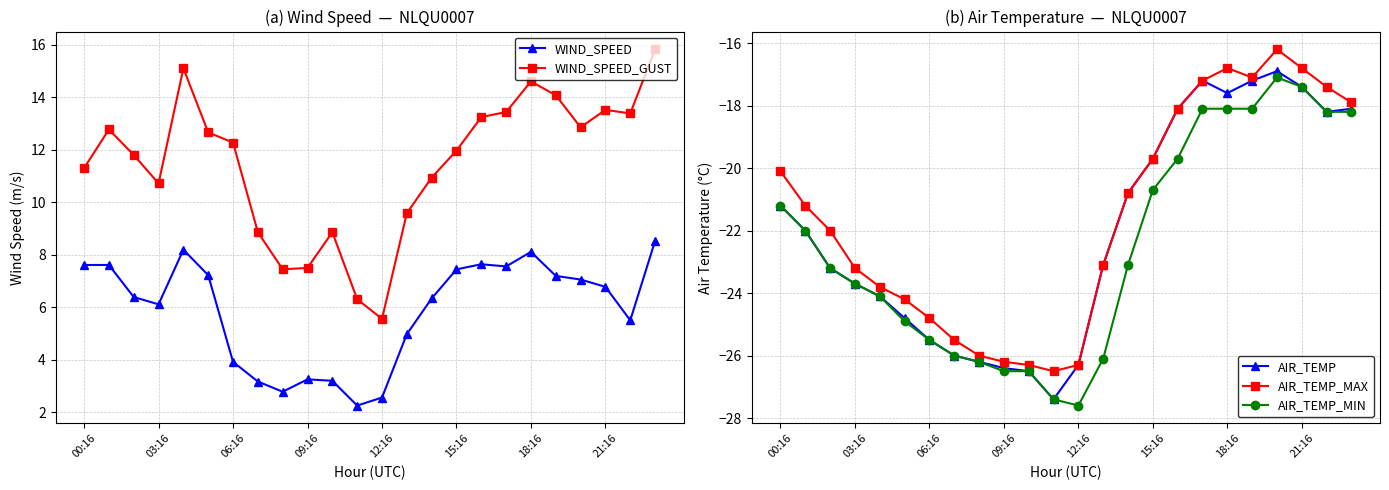

At which category does AIR_TEMP_MAX reach its first local valley?

11